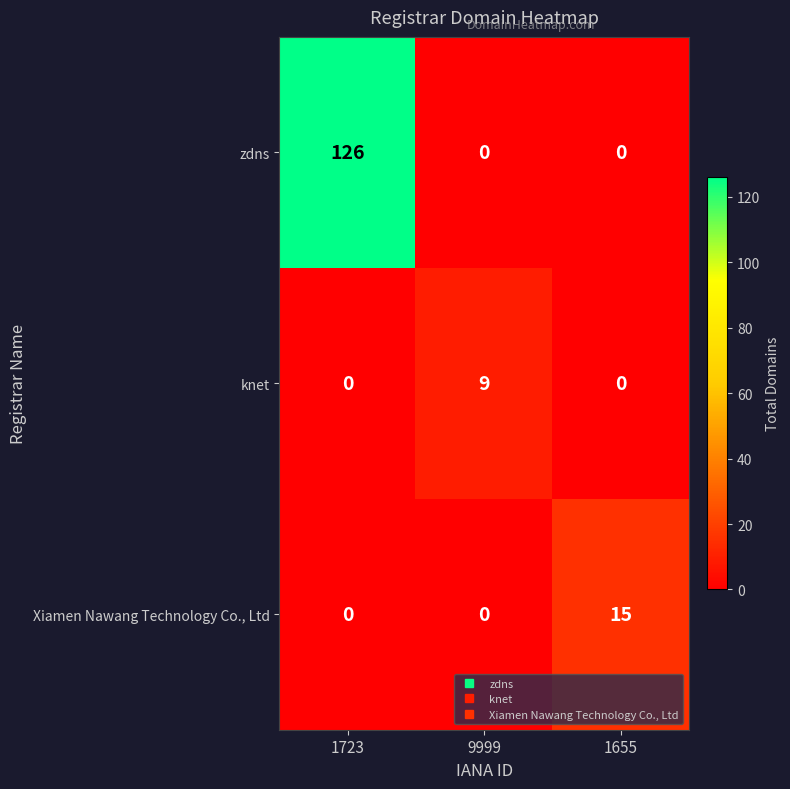

Between 9999 and 1655, which series saw the biggest shift?

Xiamen Nawang Technology Co., Ltd